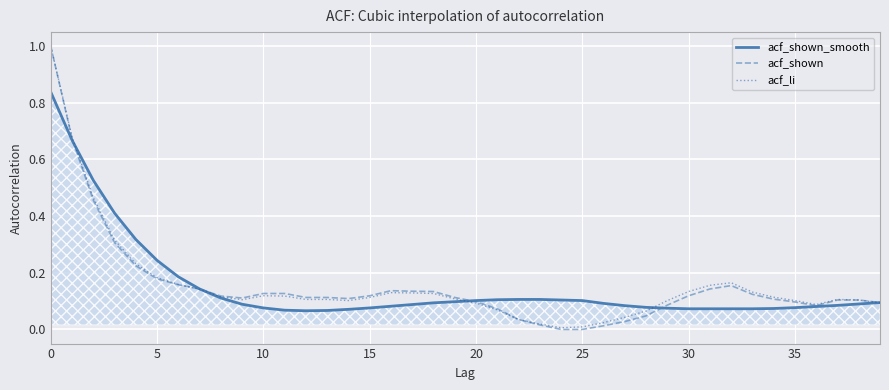

What is the maximum value shown in the chart?

1.0